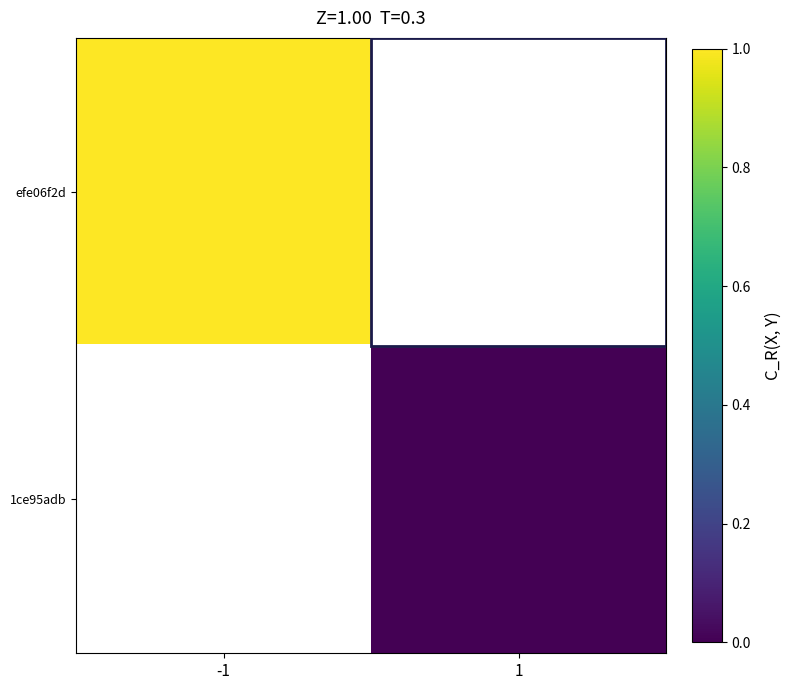

Which series has the largest range (max minus min)?

efe06f2d